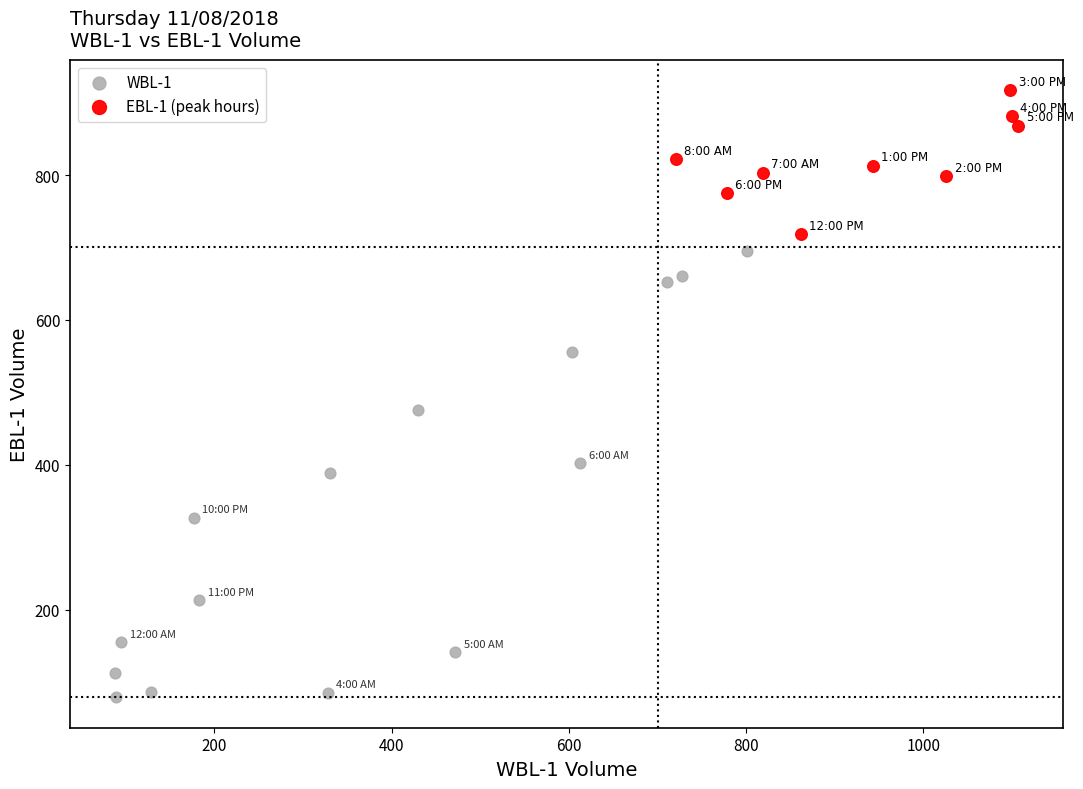

Which series contains the highest Y value?

EBL-1 (peak hours)